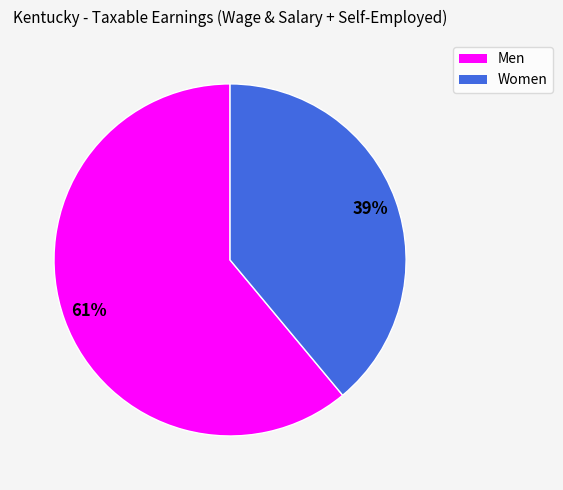

Approximately how many times larger is the value at Women compared to Men?

0.6